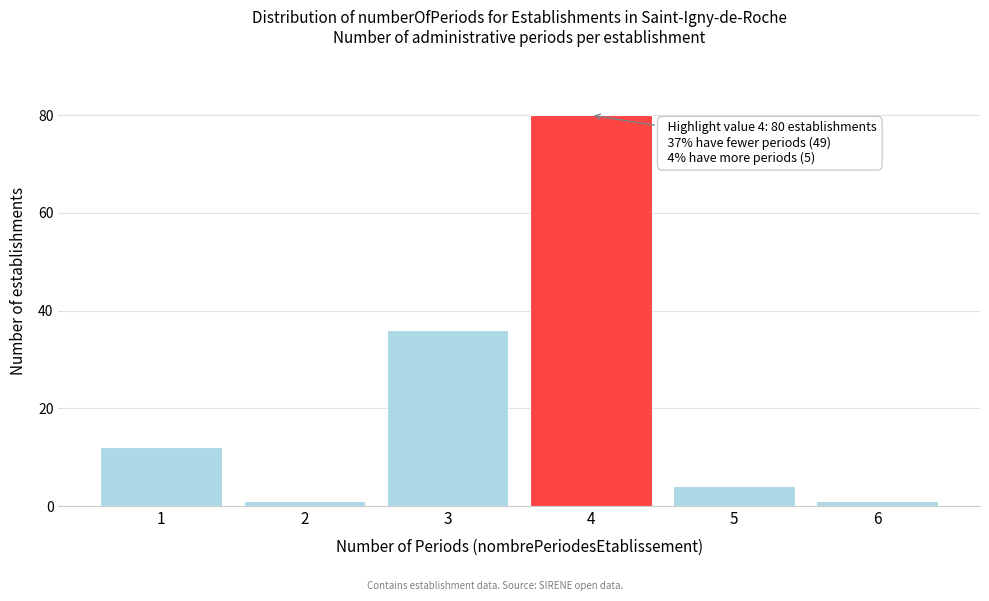

Reading left to right, extract all data points from this chart.

12	1	36	80	4	1